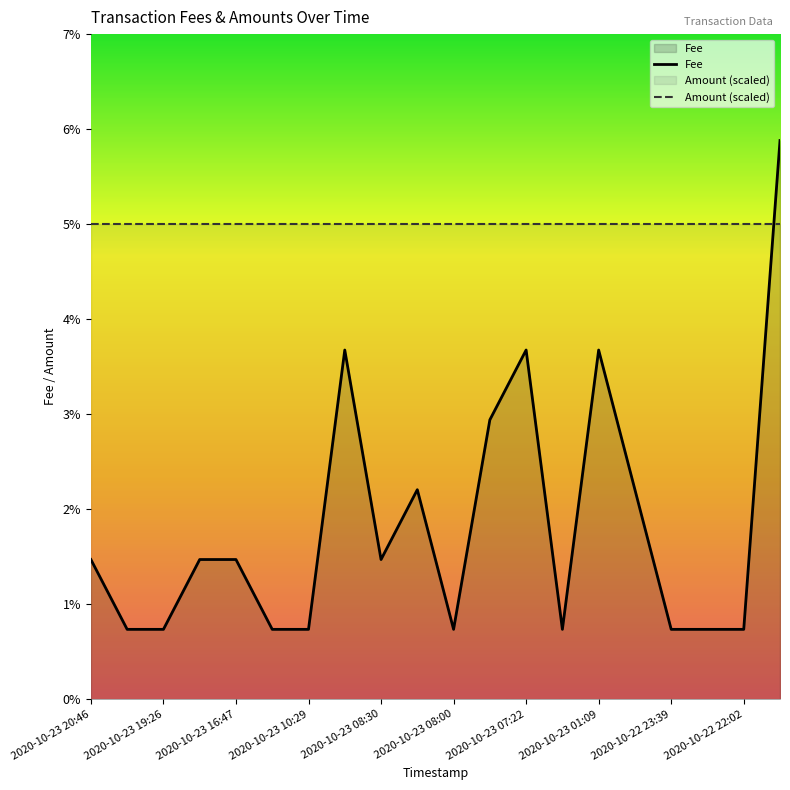

At which category does the chart reach its minimum across all series?

2020-10-23 19:26